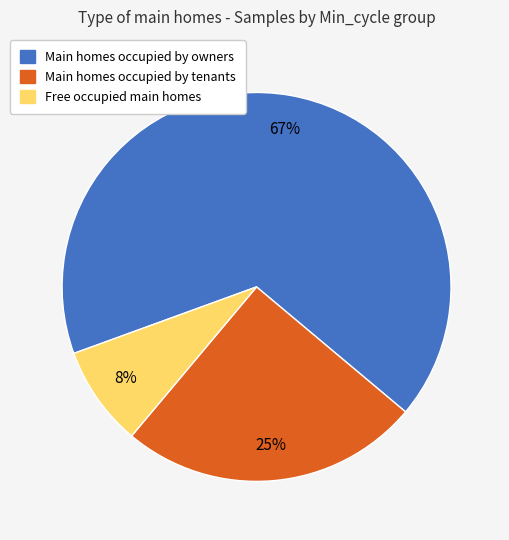

To the nearest percent, what is the average slice percentage?

33%